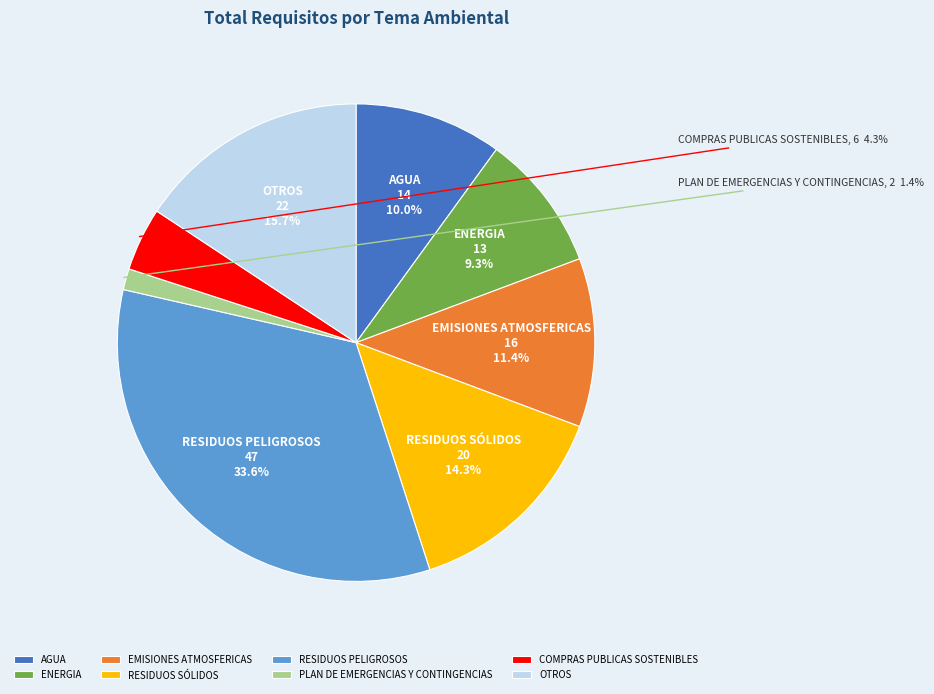

To the nearest percent, what percentage of the pie is RESIDUOS PELIGROSOS?

34%